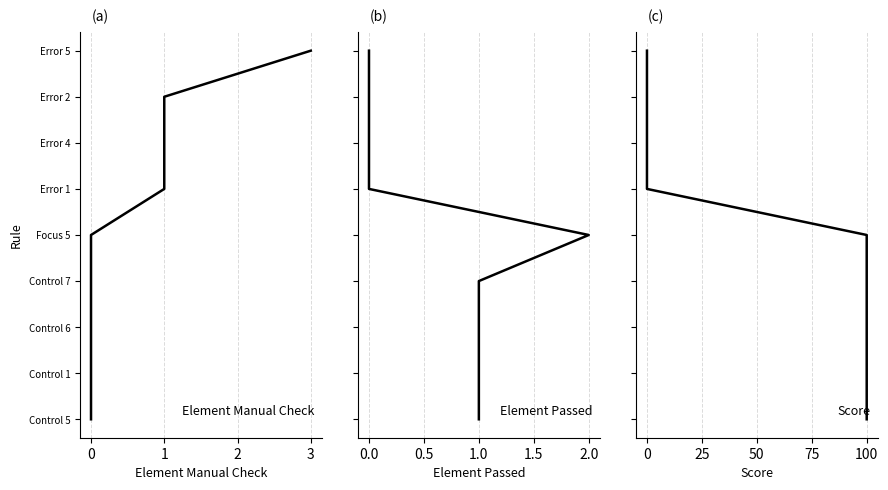

True or false: Element Manual Check and Element Passed cross at least once.

False